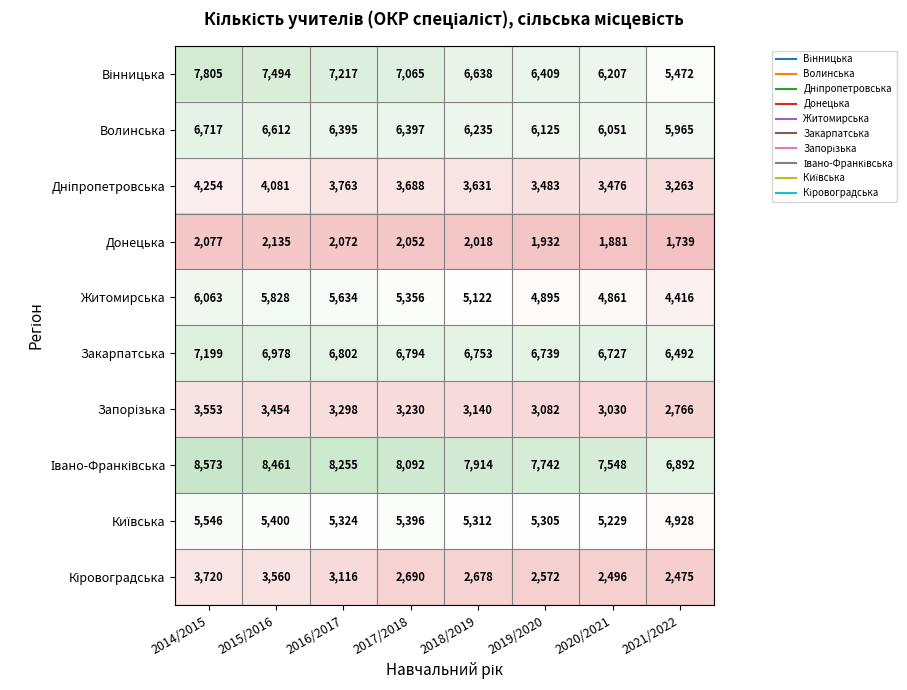

List the labels in order of Волинська value, smallest first.

2021/2022, 2020/2021, 2019/2020, 2018/2019, 2016/2017, 2017/2018, 2015/2016, 2014/2015